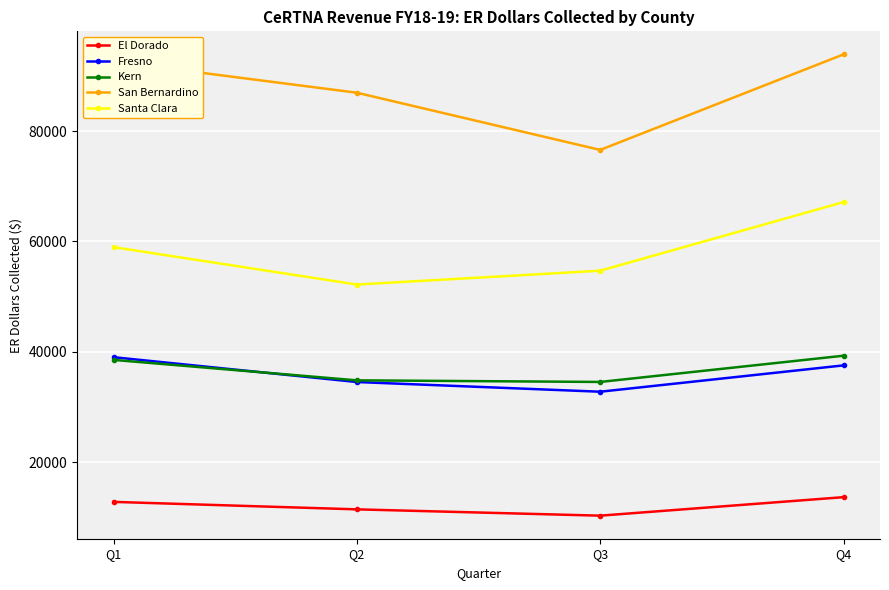

How many values in the El Dorado series are below 12810?

2